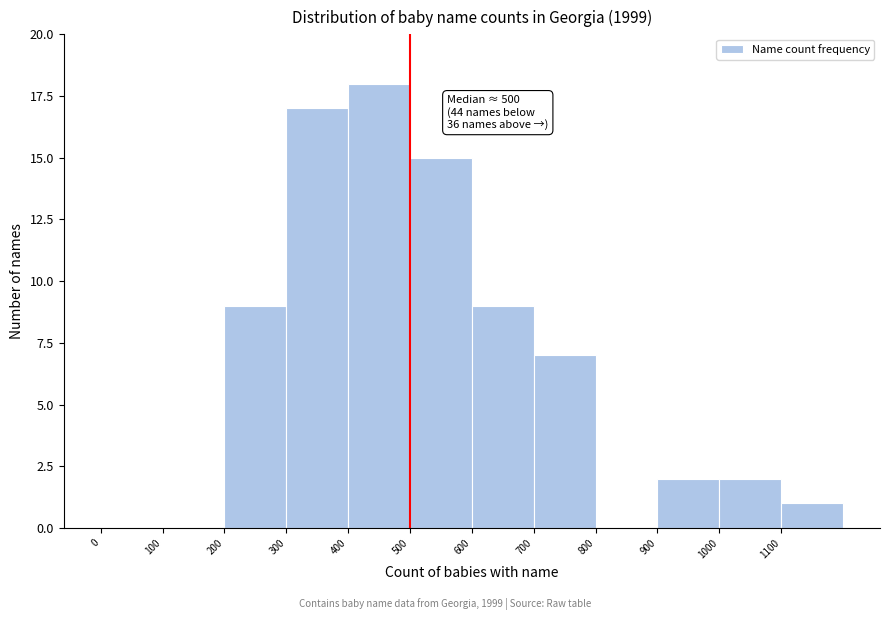

Which range on the x-axis has the tallest bar?

400 to 500